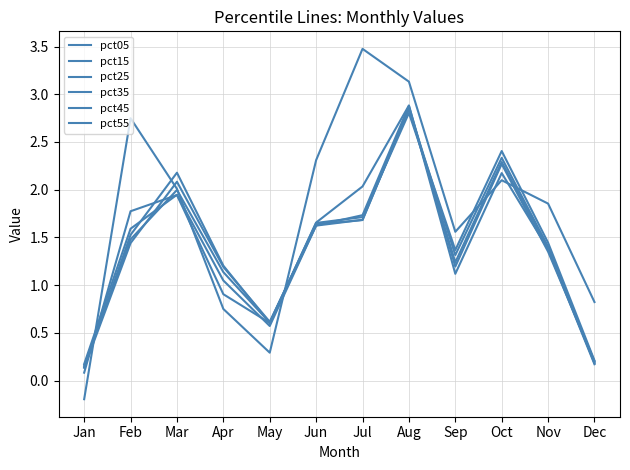

Does the chart have visible grid lines?

Yes